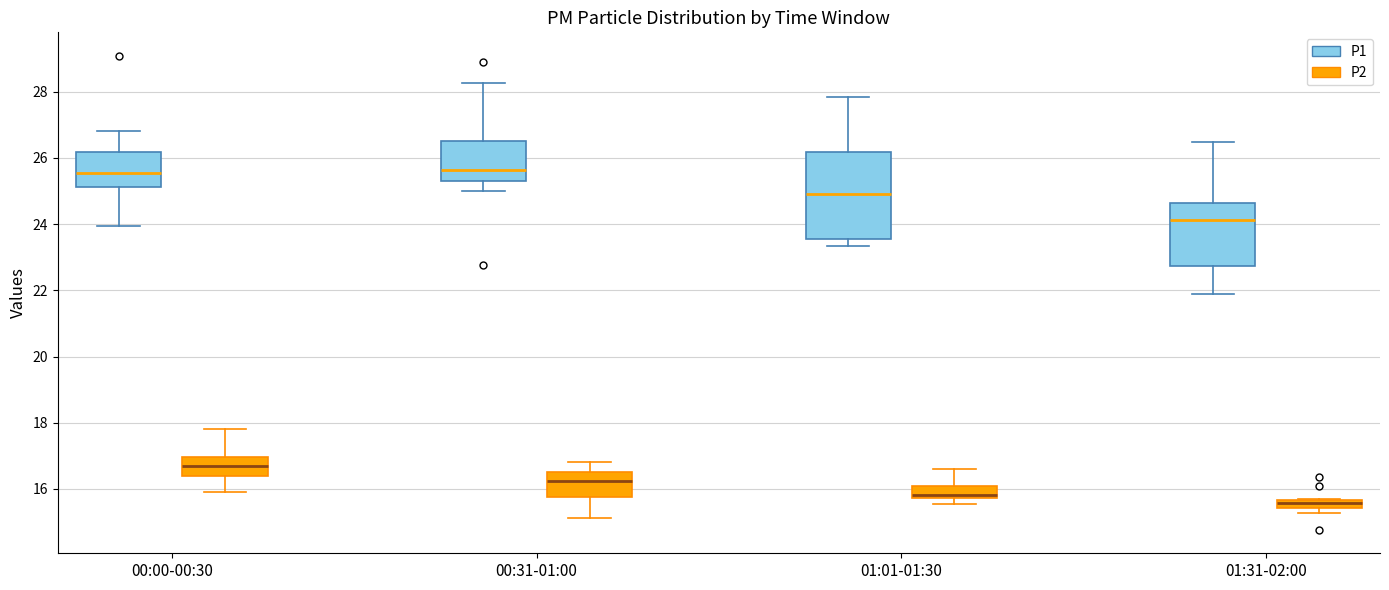

Where does the upper whisker of the box for 01:31-02:00 (P1) end on the y-axis? The values are not printed on the chart, so give them approximately, as read against the axis.

26.4